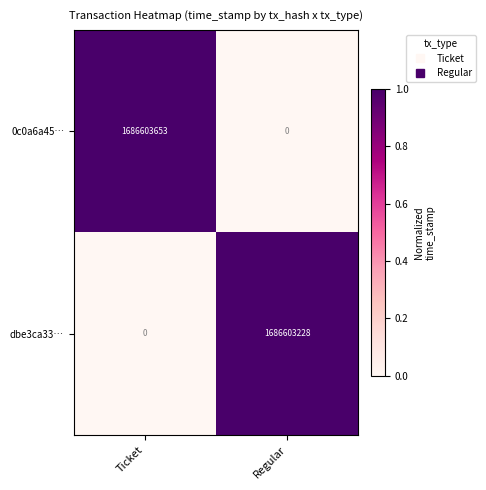

Rank the series by their average value, from lowest to highest.

dbe3ca33…, 0c0a6a45…